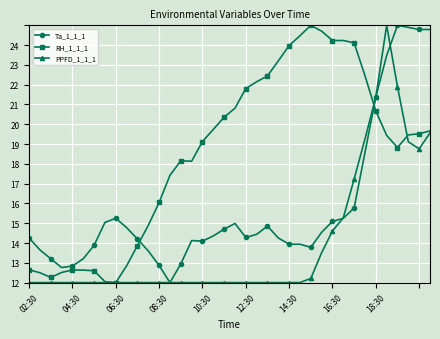

What are all the series names shown in the legend?

Ta_1_1_1, RH_1_1_1, PPFD_1_1_1